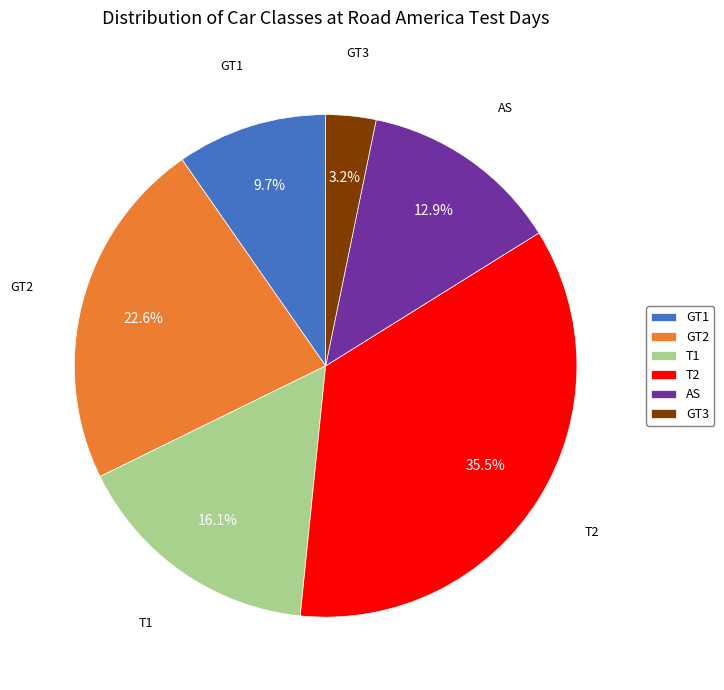

What is the total percentage of GT2 and AS?

35.5%